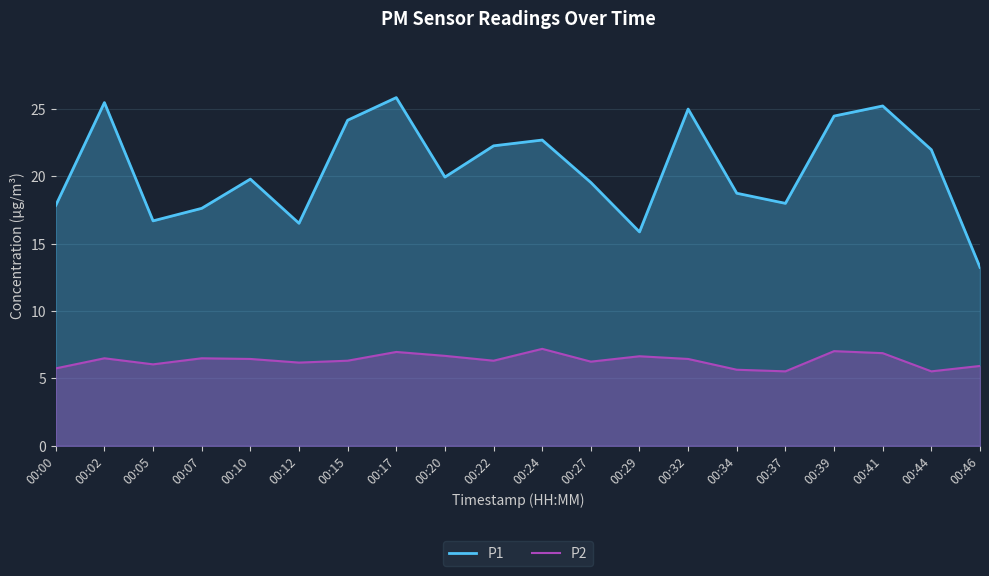

True or false: P2 has more than 2 points higher than both neighbors.

True